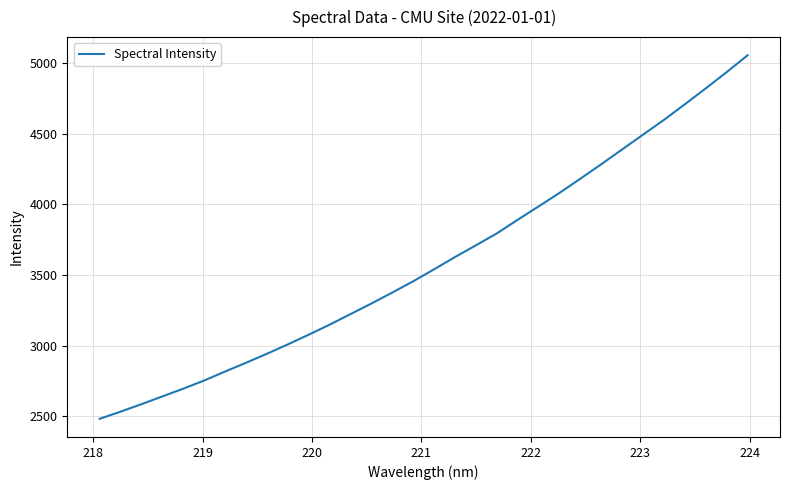

What is the maximum value shown in the chart?

5055.5